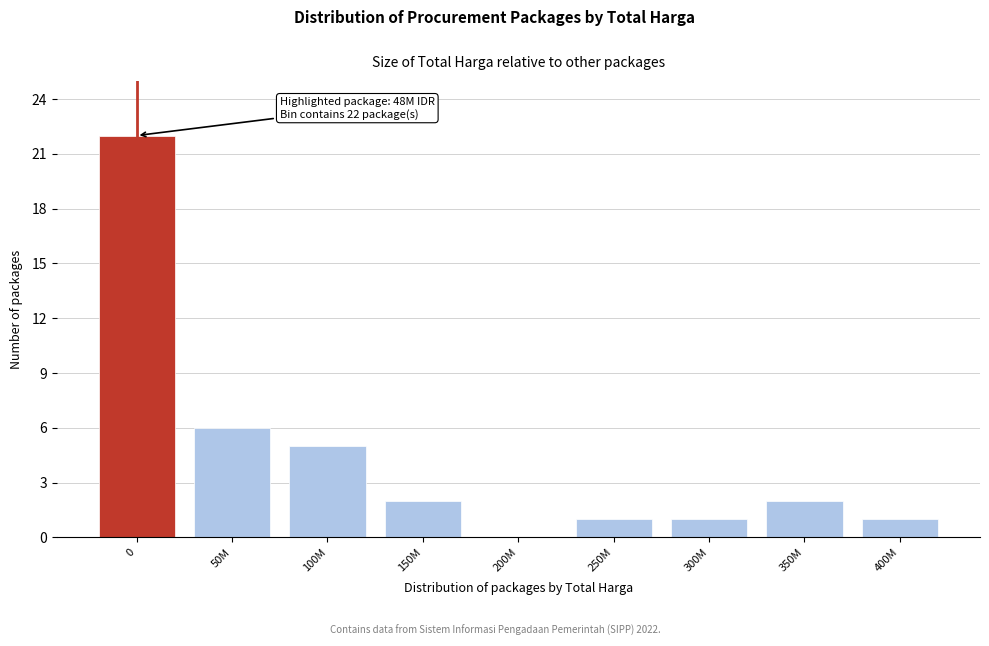

Reading left to right, what are all the values shown in this chart?

0=22	50M=6	100M=5	150M=2	200M=0	250M=1	300M=1	350M=2	400M=1